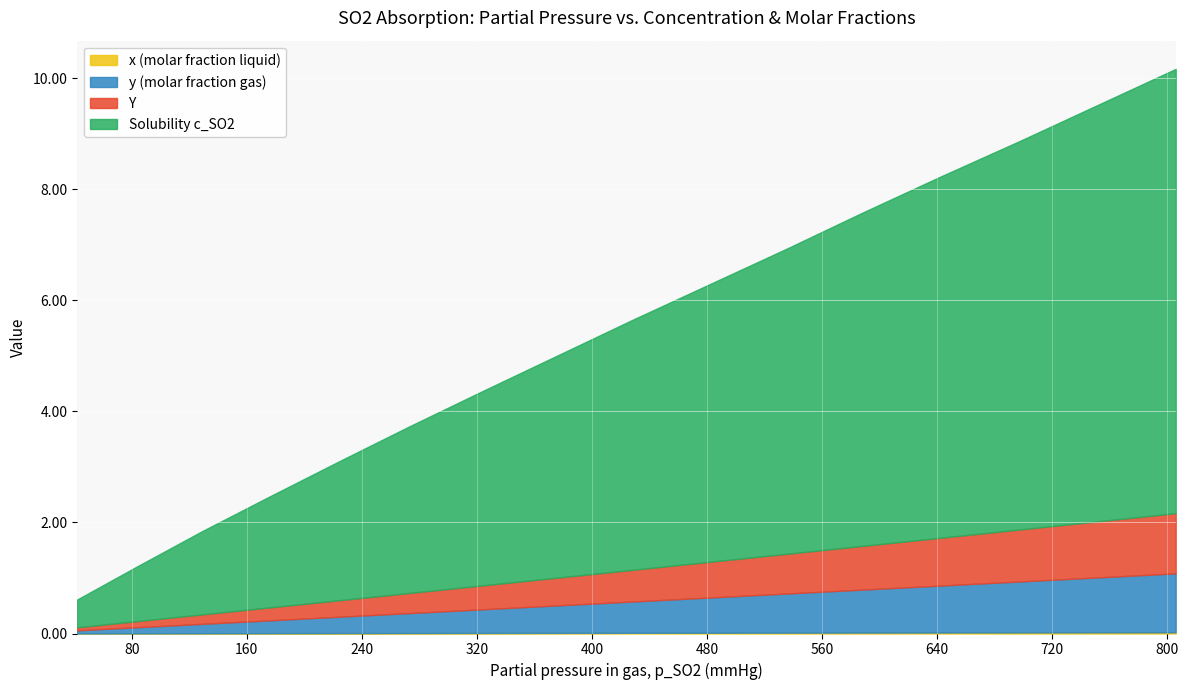

True or false: x (molar fraction liquid) and Y cross at least once.

False